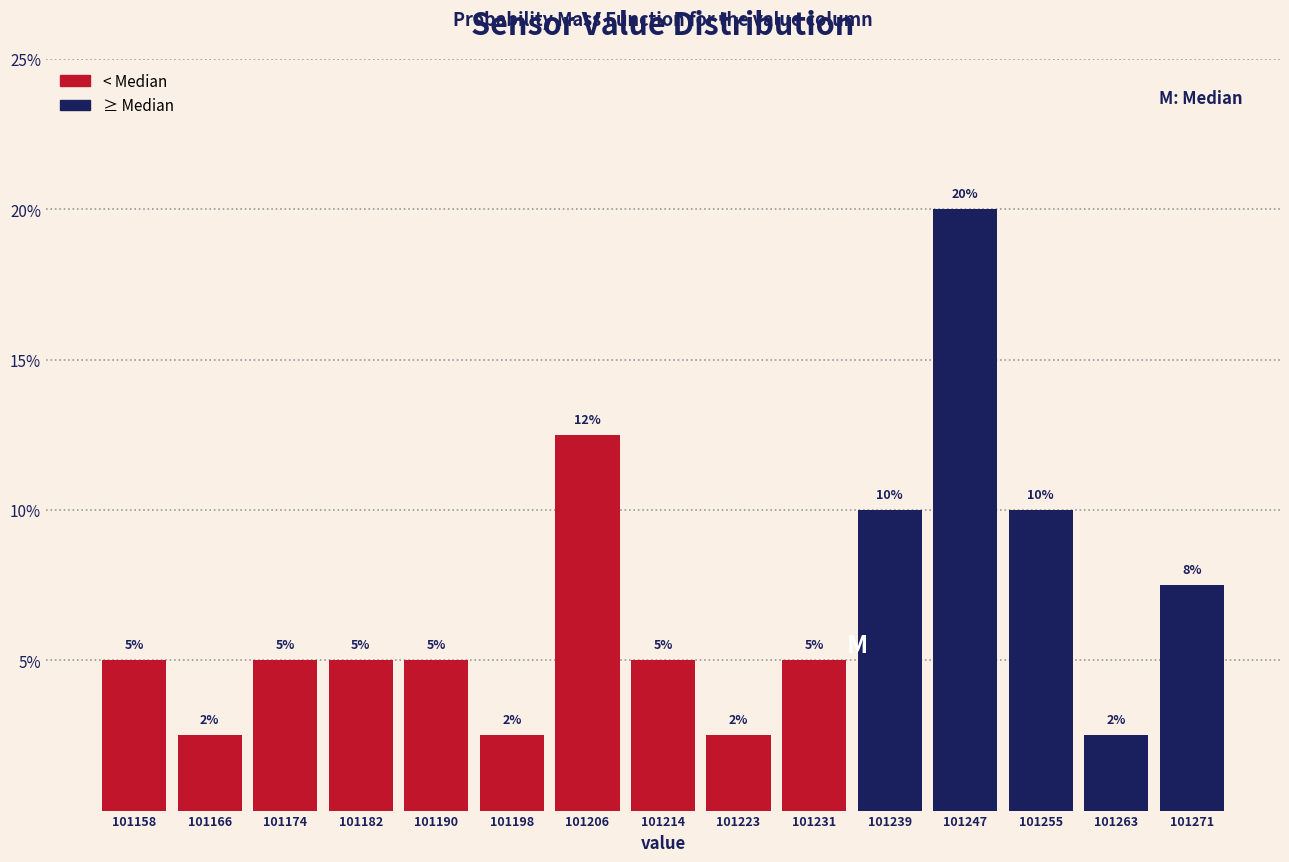

Over which range of the x-axis is the bar tallest?

101243 to 101251